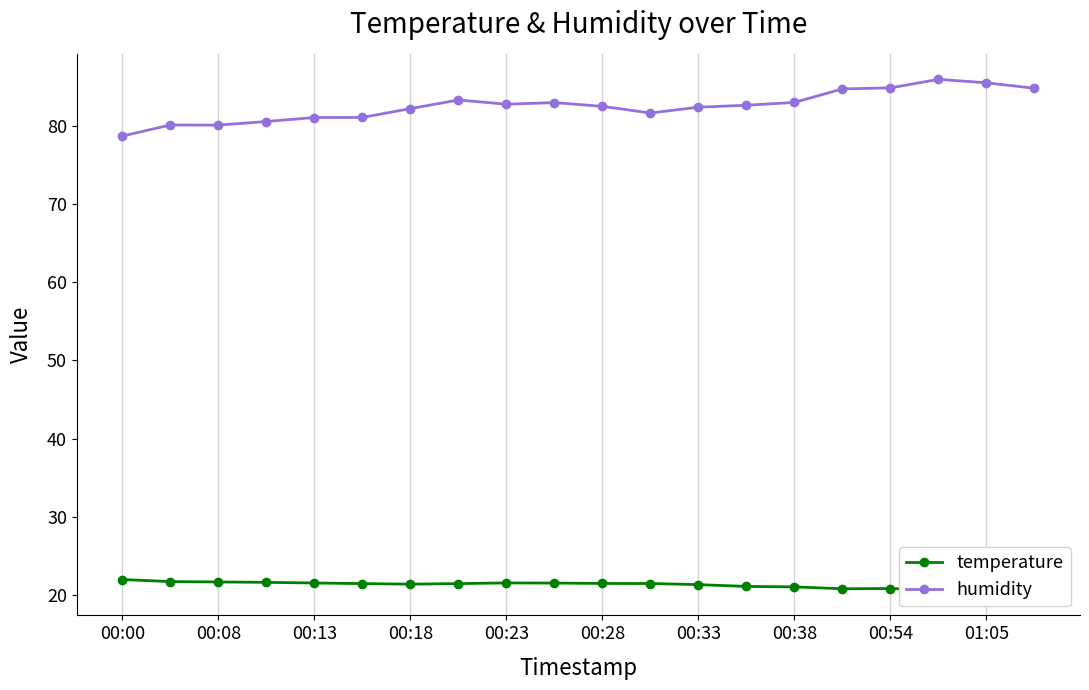

What is the maximum value for humidity?

85.9